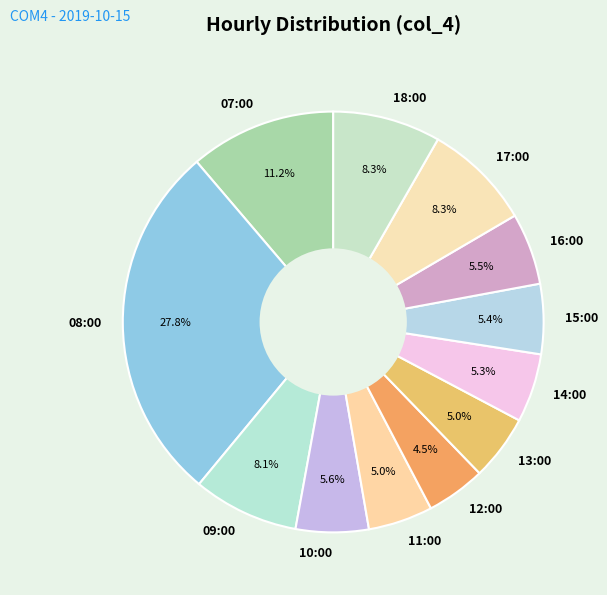

To the nearest percent, what is the combined percentage of 15:00 and 14:00?

11%